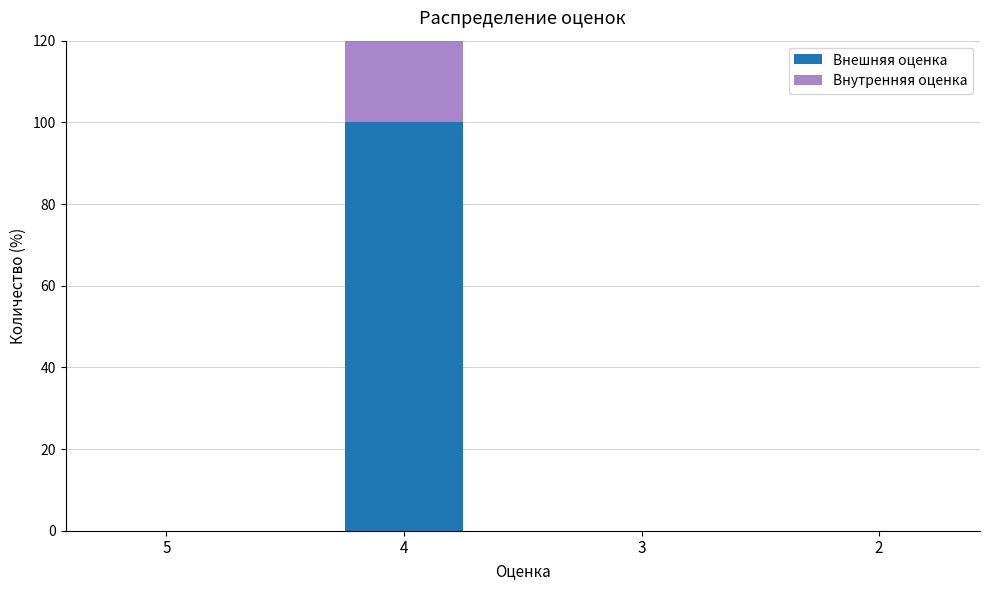

Which label corresponds to the smallest value in the chart?

5